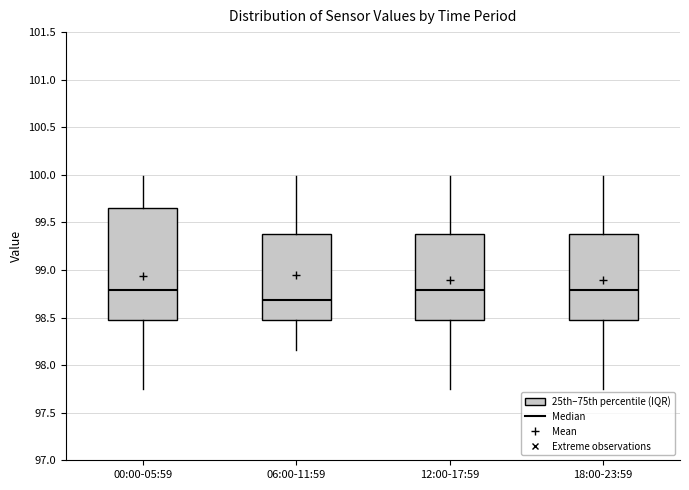

Reading left to right, transcribe this box plot: for each box, give where its median line is, the range the box spans, and where its two whiskers end, as read against the y-axis. The values are not printed on the chart, so give them approximately, as read against the axis.

00:00-05:59: median 98.80, box 98.45 to 99.65, whiskers 97.75 to 100.00
06:00-11:59: median 98.70, box 98.45 to 99.40, whiskers 98.15 to 100.00
12:00-17:59: median 98.80, box 98.45 to 99.40, whiskers 97.75 to 100.00
18:00-23:59: median 98.80, box 98.45 to 99.40, whiskers 97.75 to 100.00